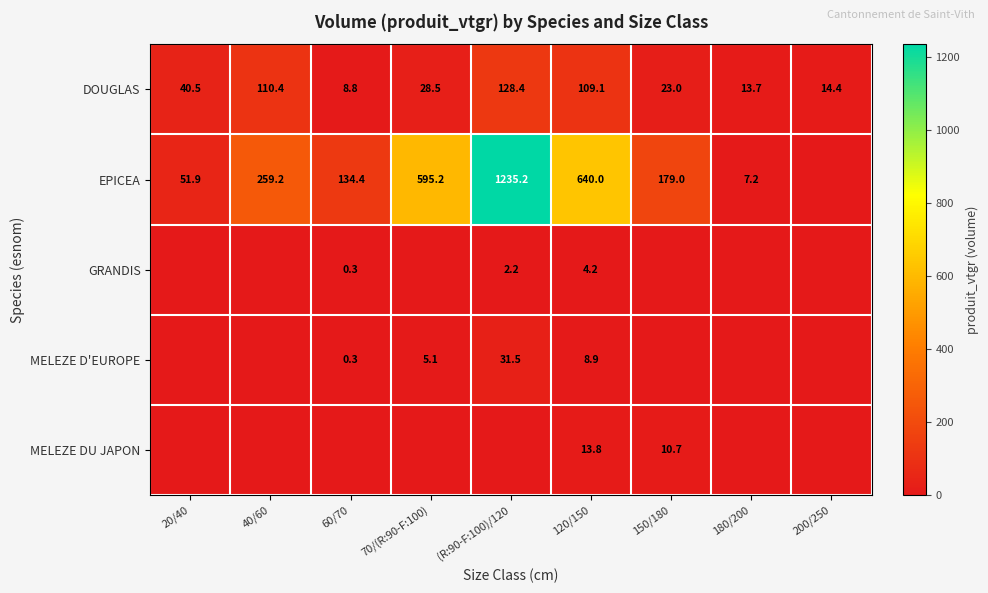

What is the sum of the MELEZE D'EUROPE values at 70/(R:90-F:100) and 60/70?

5.4